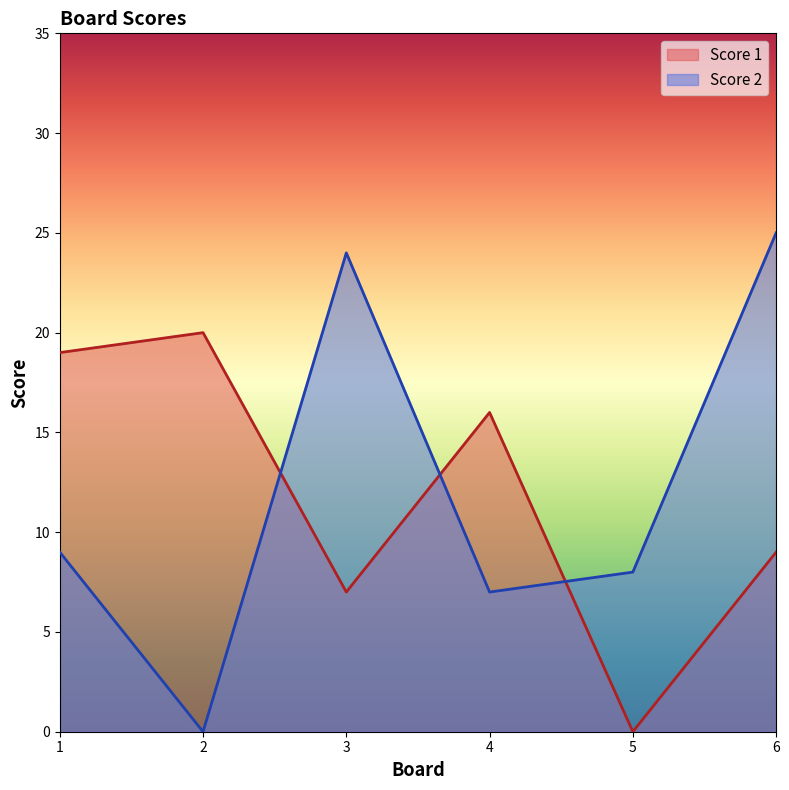

Which series has the widest spread of values?

Score 2